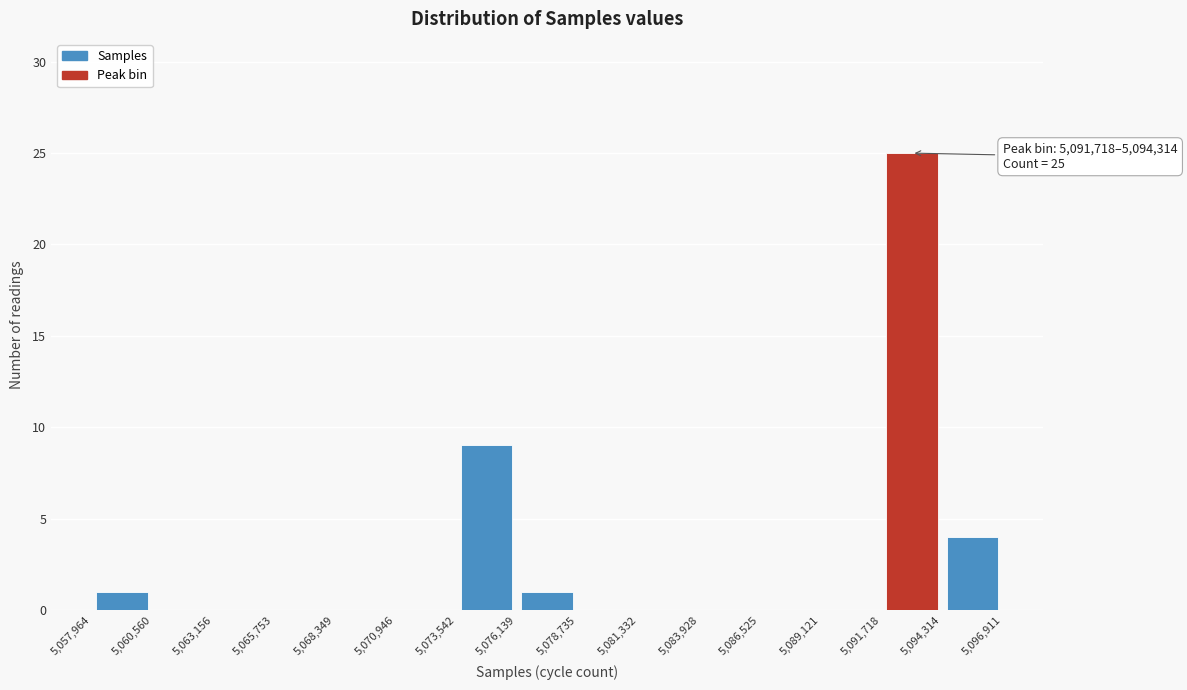

Which range on the x-axis has the tallest bar?

5,091,718 to 5,094,314